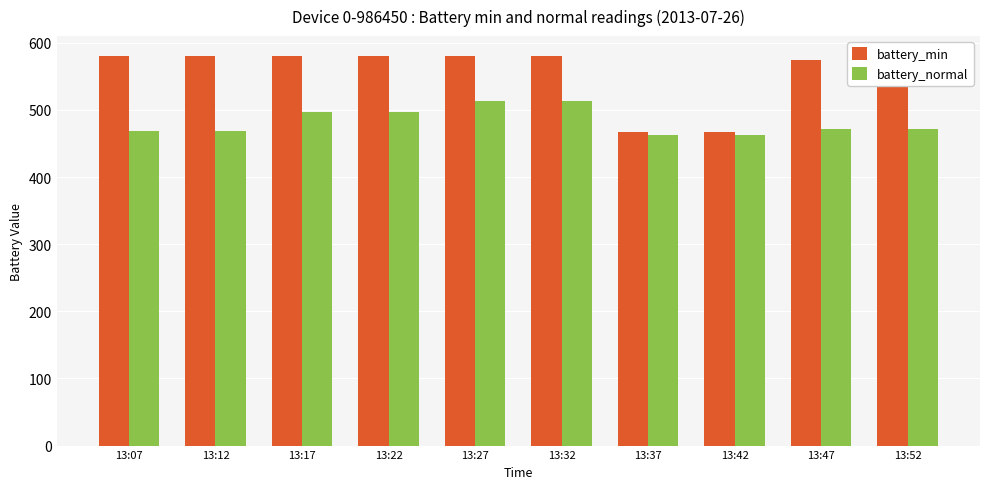

What is the average value of the battery_min series?

557